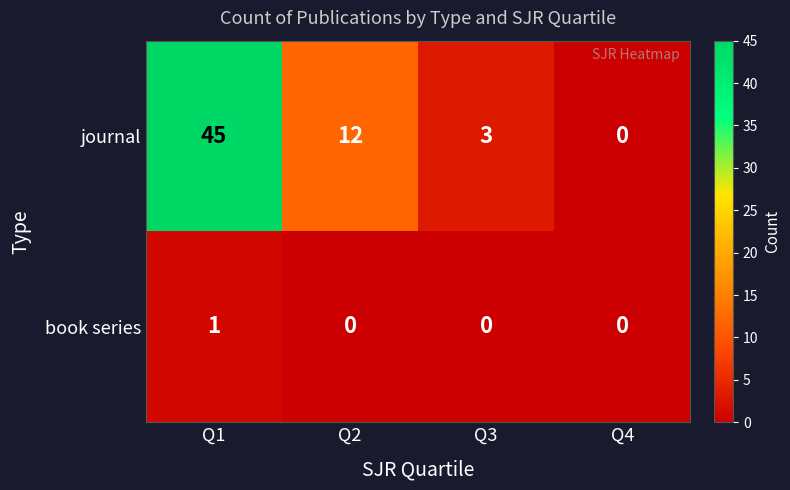

How many distinct data groups are displayed?

2